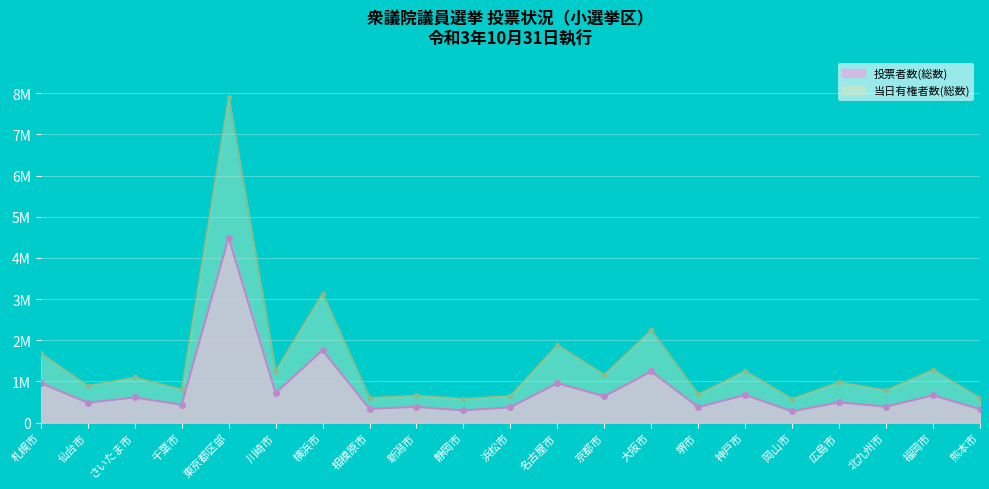

What is the spread (max minus min) of values at 京都市?

526368